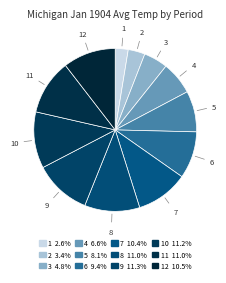

Which category has the smallest portion of the pie?

1